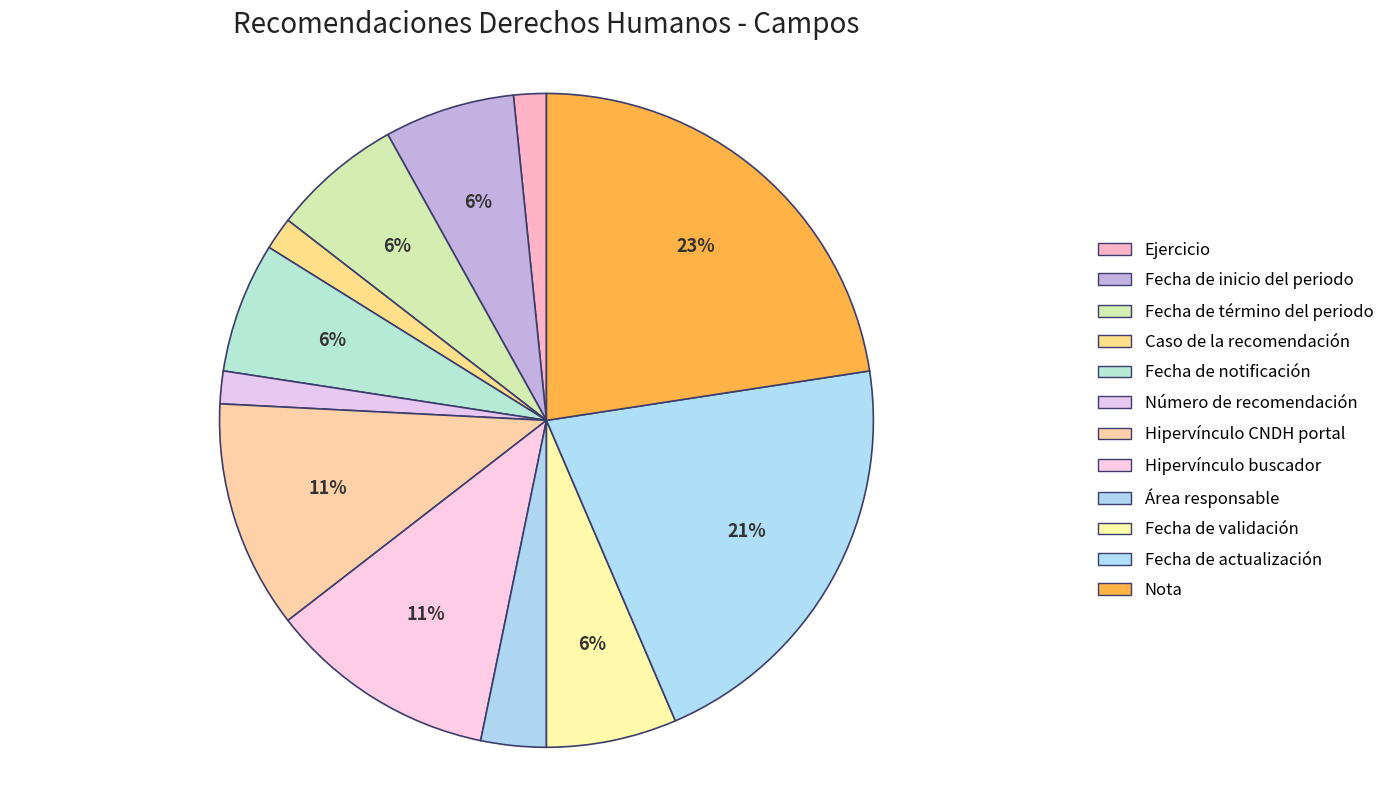

How many segments does this pie chart have?

12